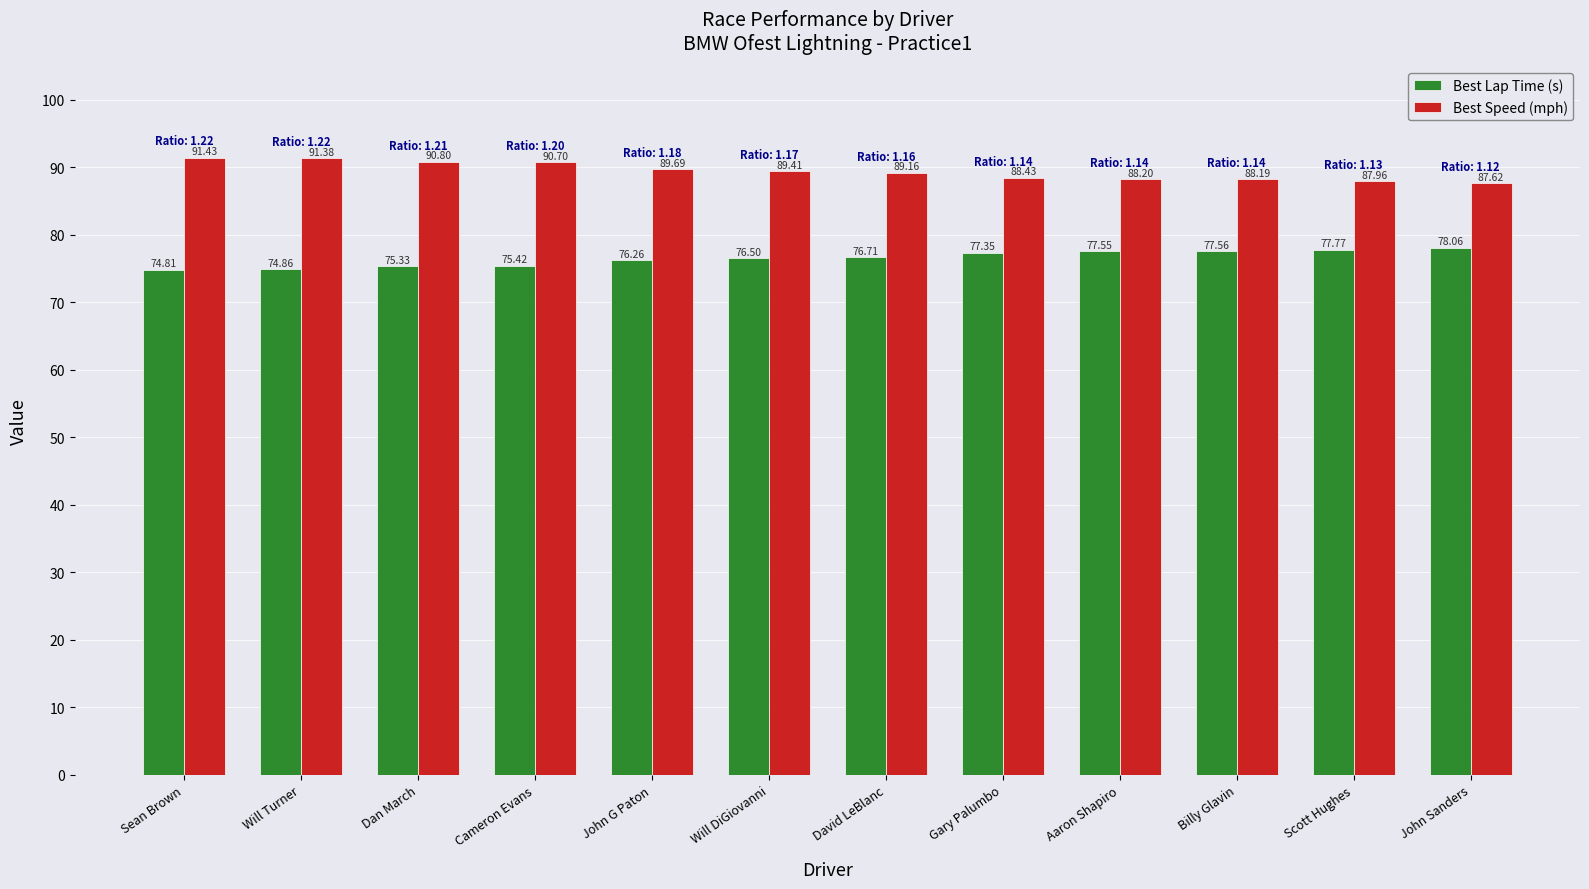

List the series in order of their overall mean, highest first.

Best Speed (mph), Best Lap Time (s)